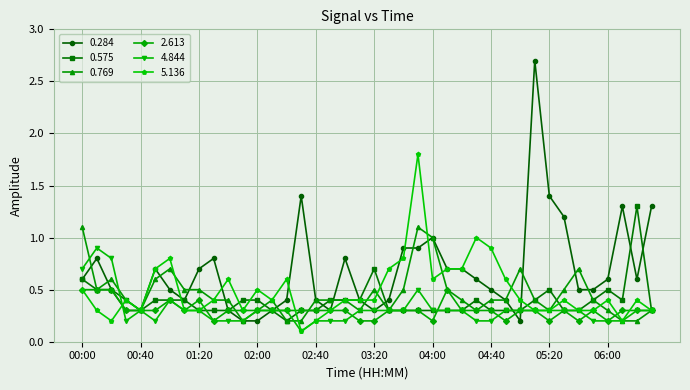

What is the maximum value shown in the chart?

2.7